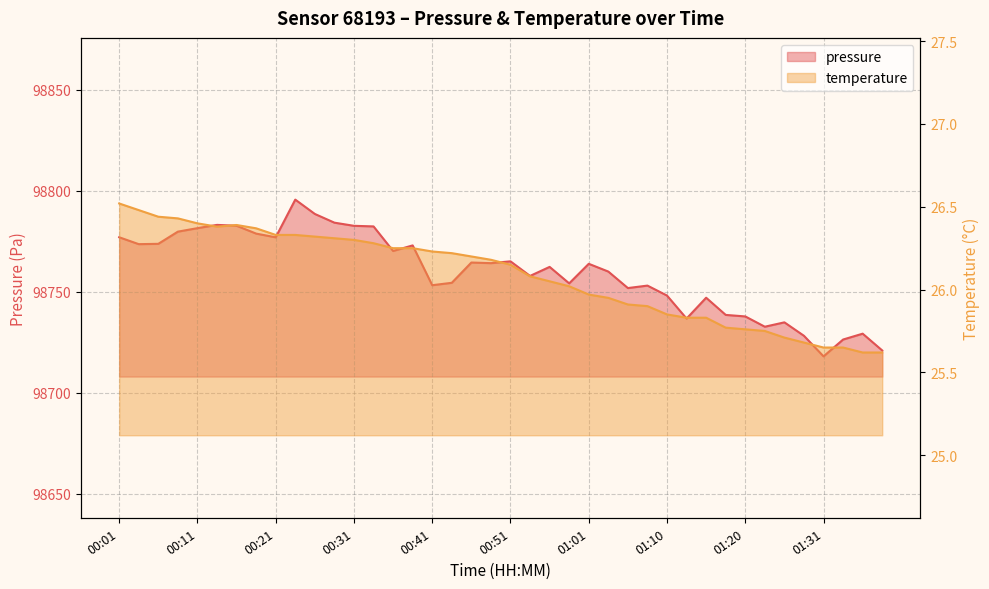

True or false: temperature has a value of 26.3 at 00:26.

True